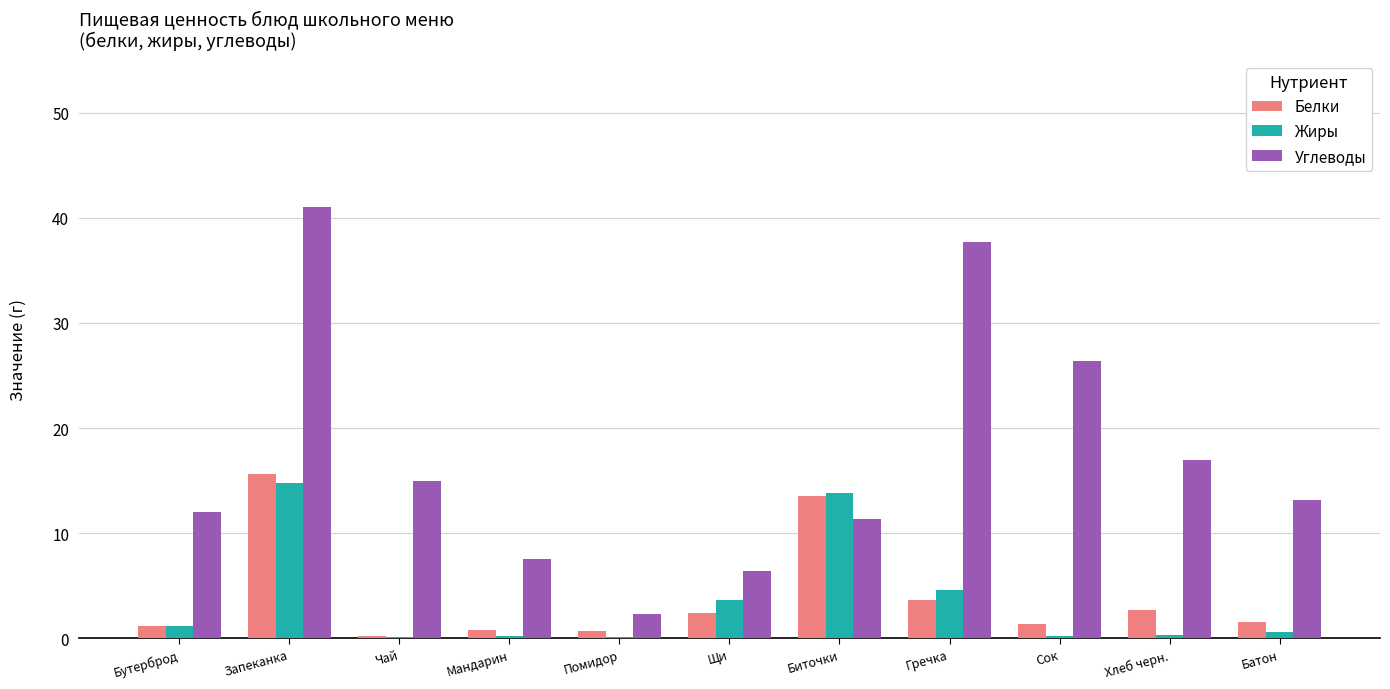

What is the total value across all series at Бутерброд?

14.4